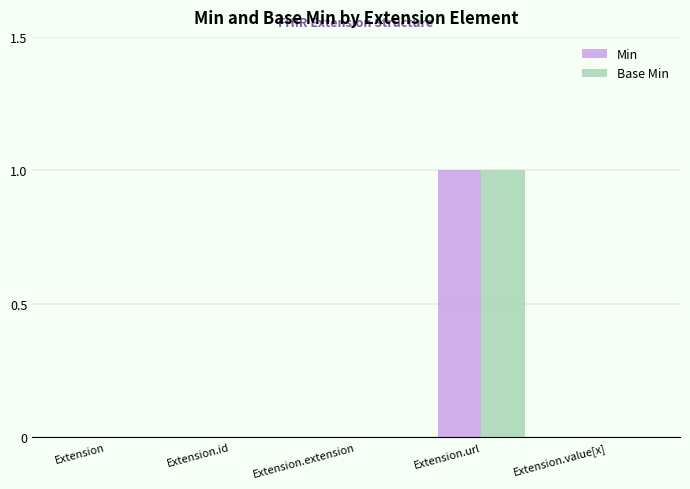

What are all the series names shown in the legend?

Min, Base Min